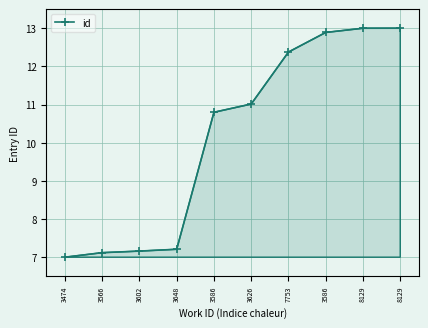

Is it true that the value at 3586 is 3.9?

False